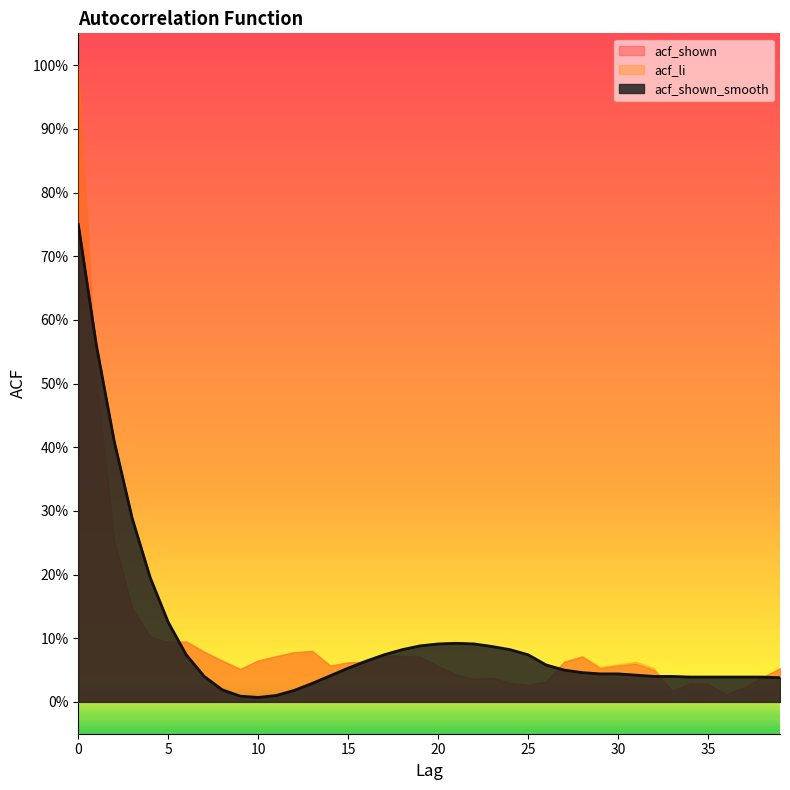

The acf_shown_smooth series shows 0.0 at 13. True or false?

False